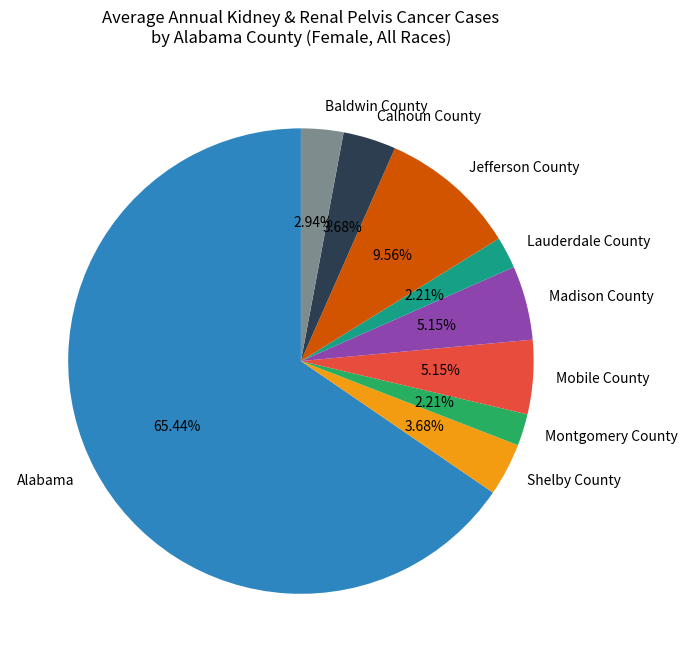

Between Baldwin County and Jefferson County, which is larger?

Jefferson County